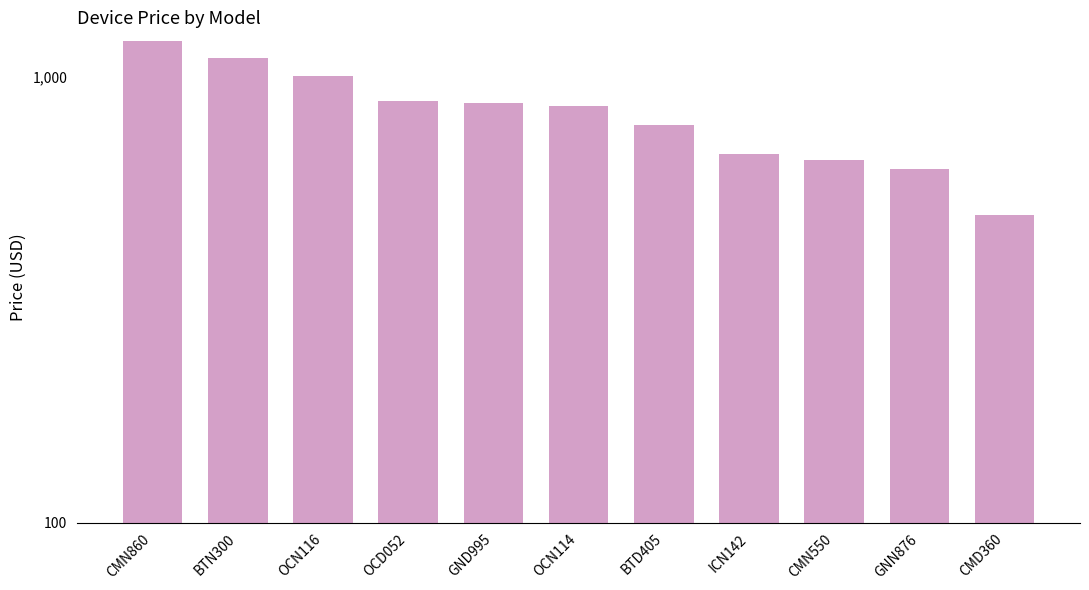

Is it true that the value at CMN860 is 1200?

True